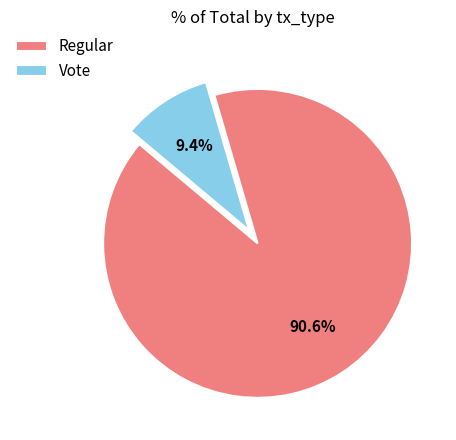

How many segments does this pie chart have?

2